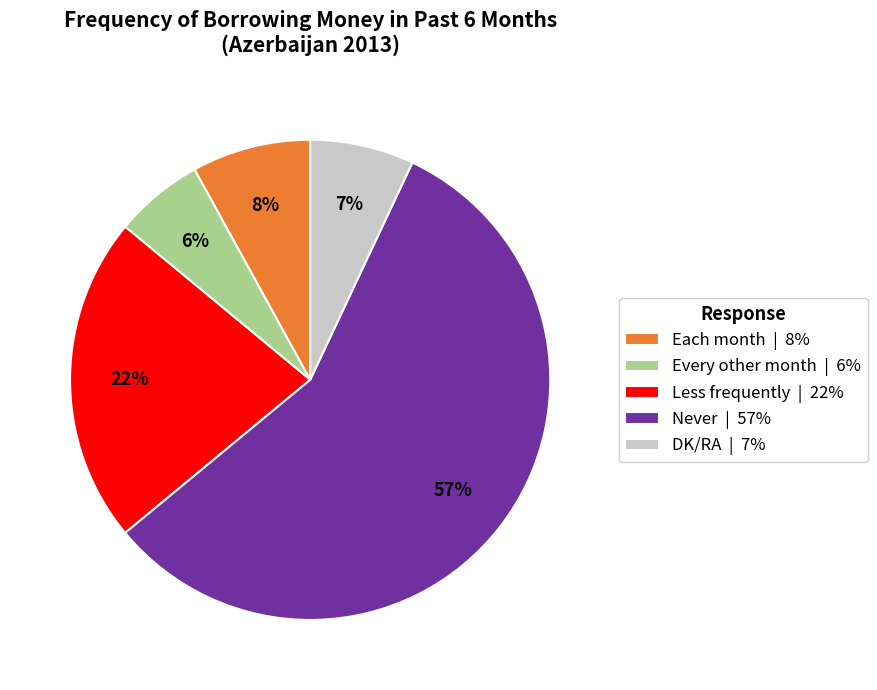

What is the ratio of the value at DK/RA | 7% to the value at Less frequently | 22%?

0.3